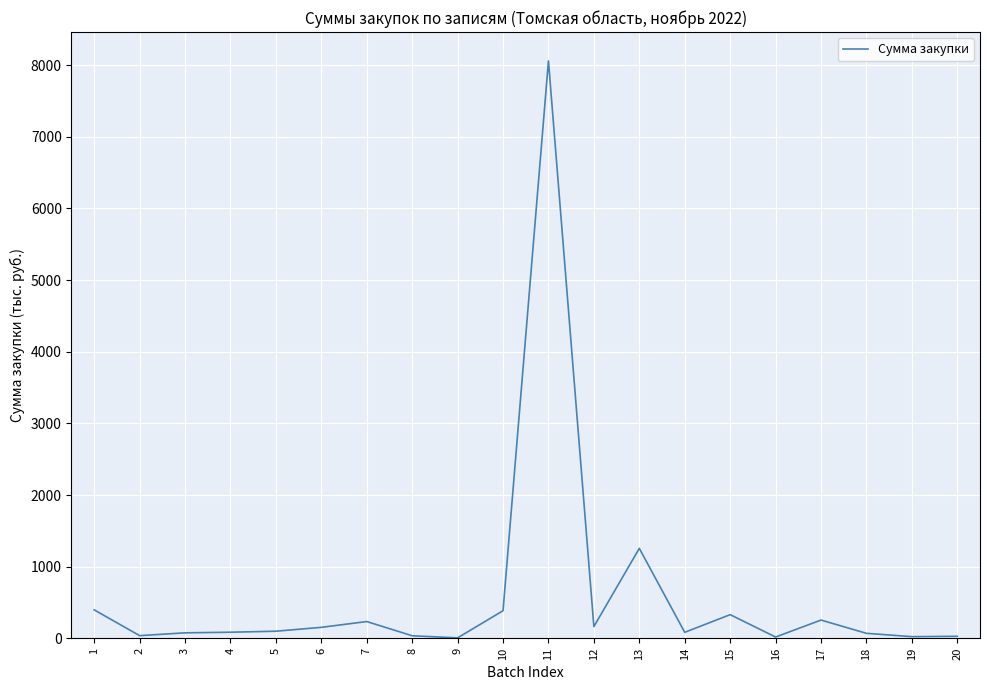

Is it true that the value at 19 is 23.5?

True